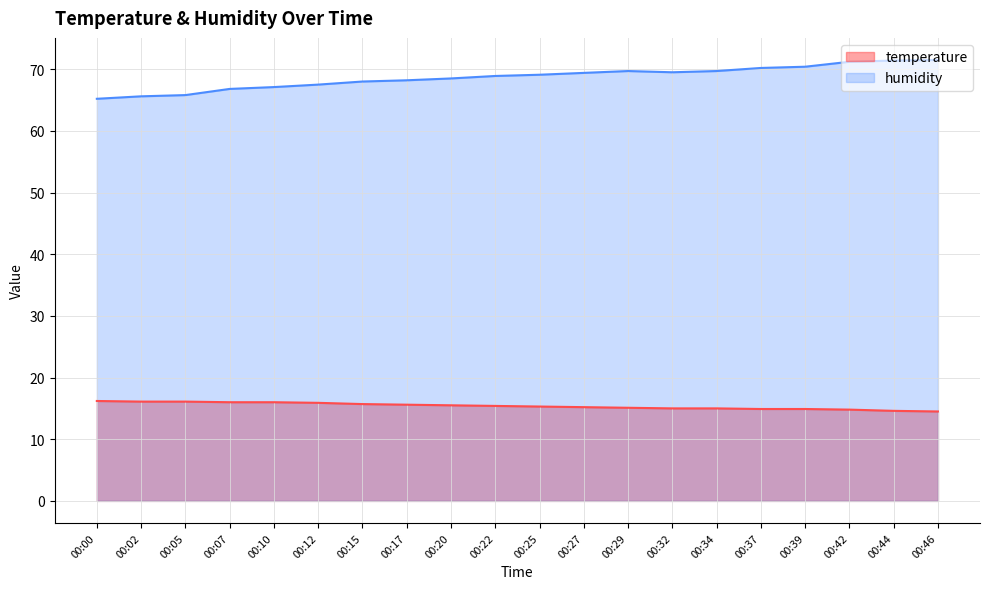

At 00:00, list the series in order from largest to smallest.

humidity, temperature